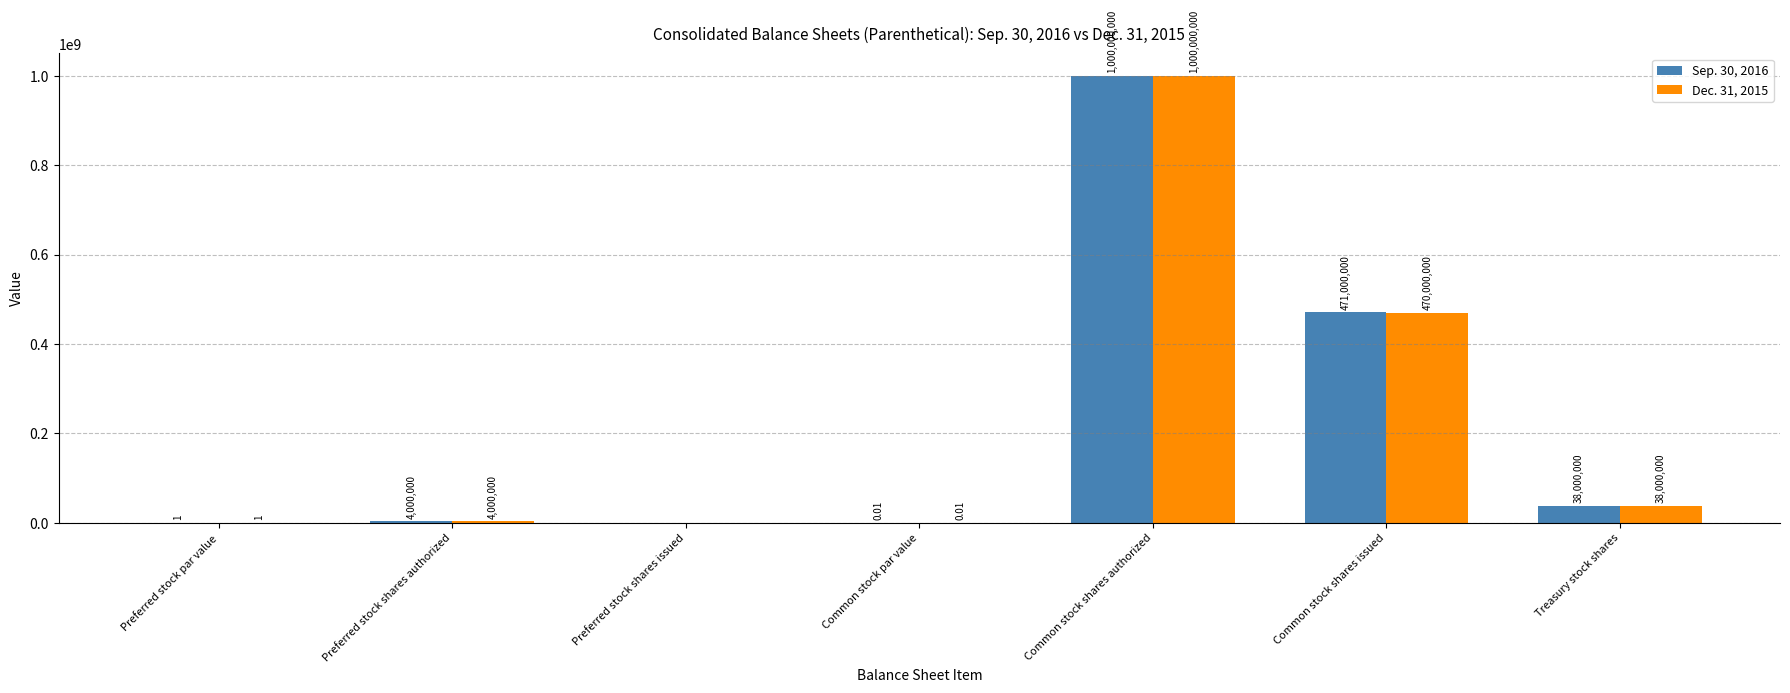

Which label corresponds to the largest value in the chart?

Common stock shares authorized